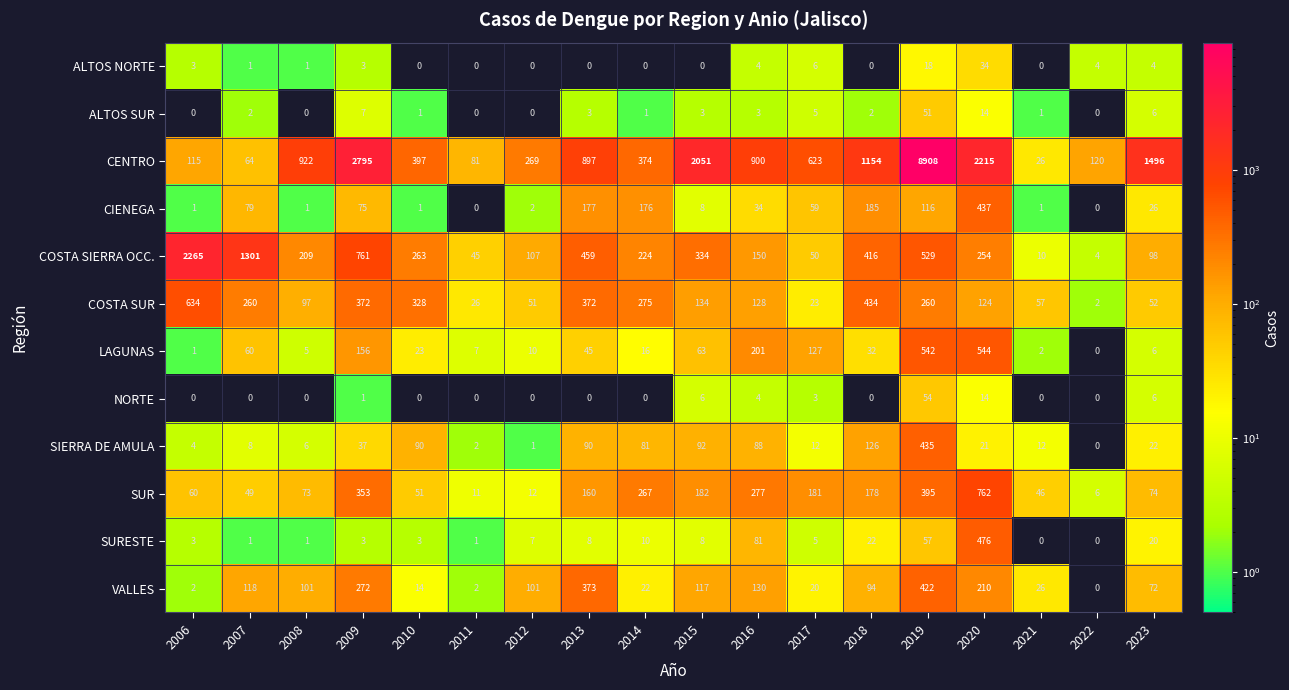

List the series in order of their peak value, lowest first.

ALTOS NORTE, ALTOS SUR, NORTE, VALLES, SIERRA DE AMULA, CIENEGA, SURESTE, LAGUNAS, COSTA SUR, SUR, COSTA SIERRA OCC., CENTRO